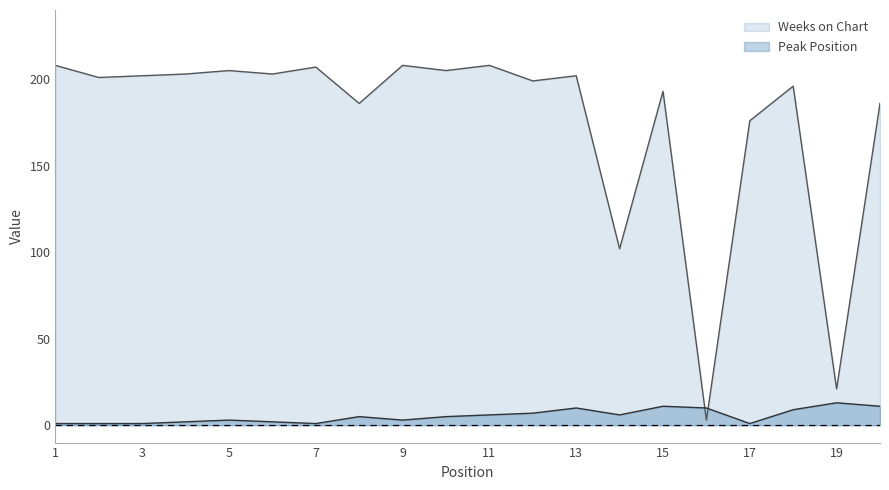

List the series in order of their peak value, lowest first.

Peak Position, Weeks on Chart